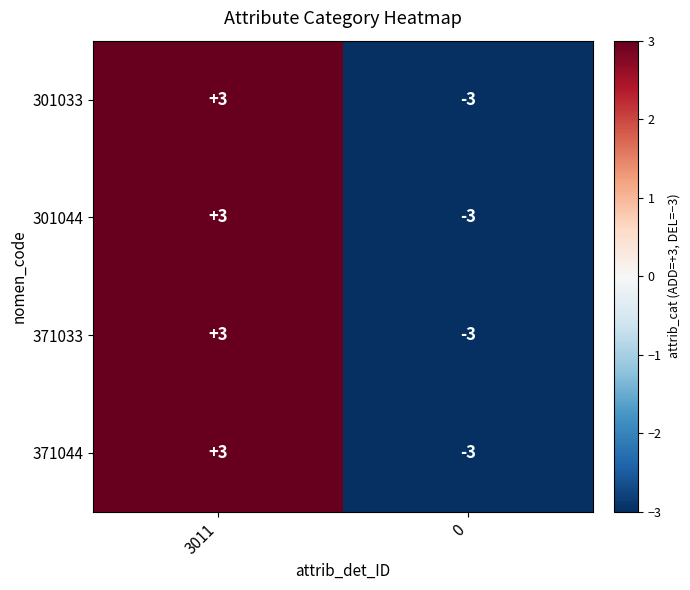

Reading left to right, transcribe all the data shown in this chart.

301033: 3	-3
301044: 3	-3
371033: 3	-3
371044: 3	-3